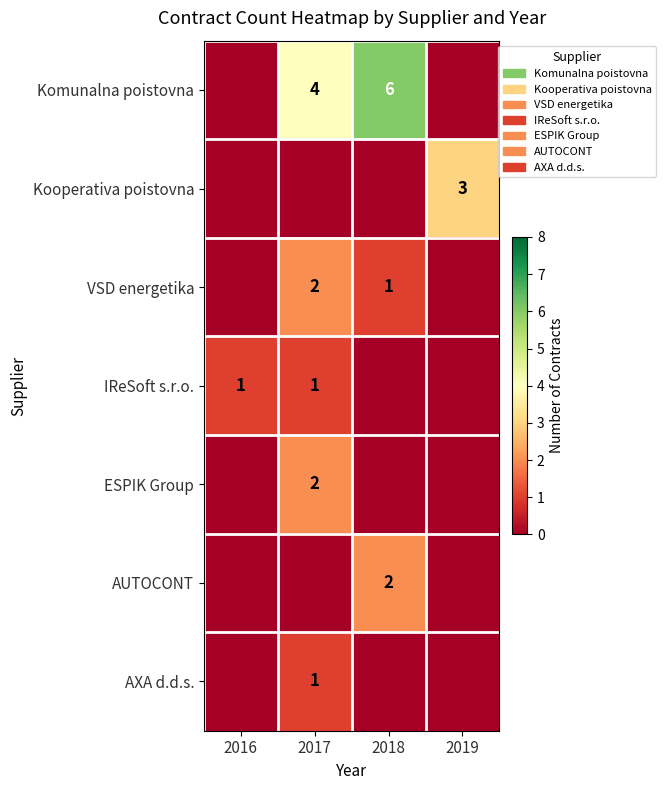

The value of AXA d.d.s. at 2017 is 1. True or false?

True